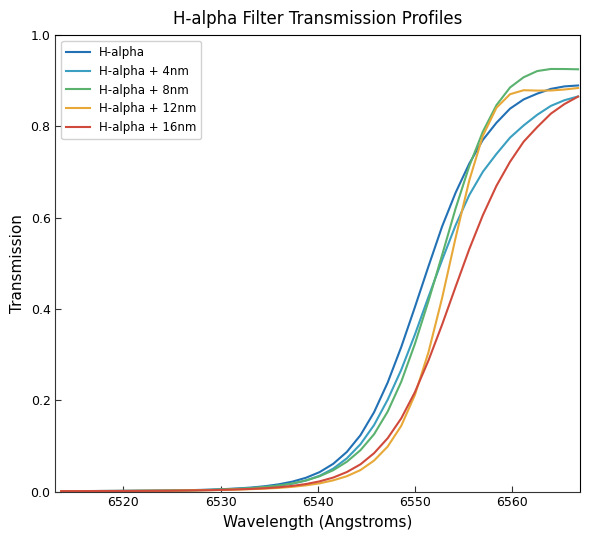

Which series has the largest range (max minus min)?

H-alpha + 8nm